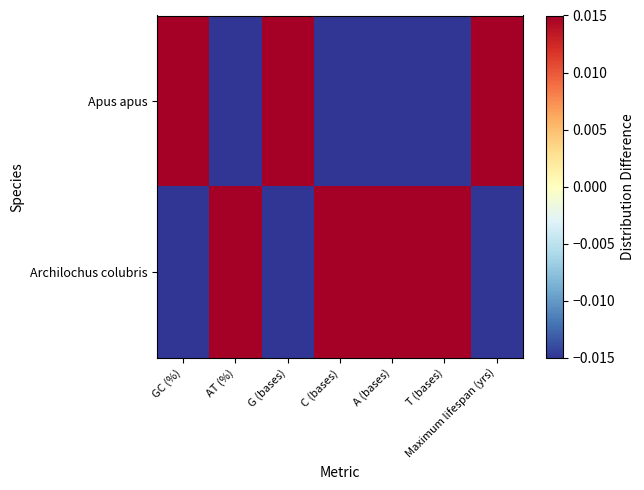

At how many categories does at least one series exceed 0?

7